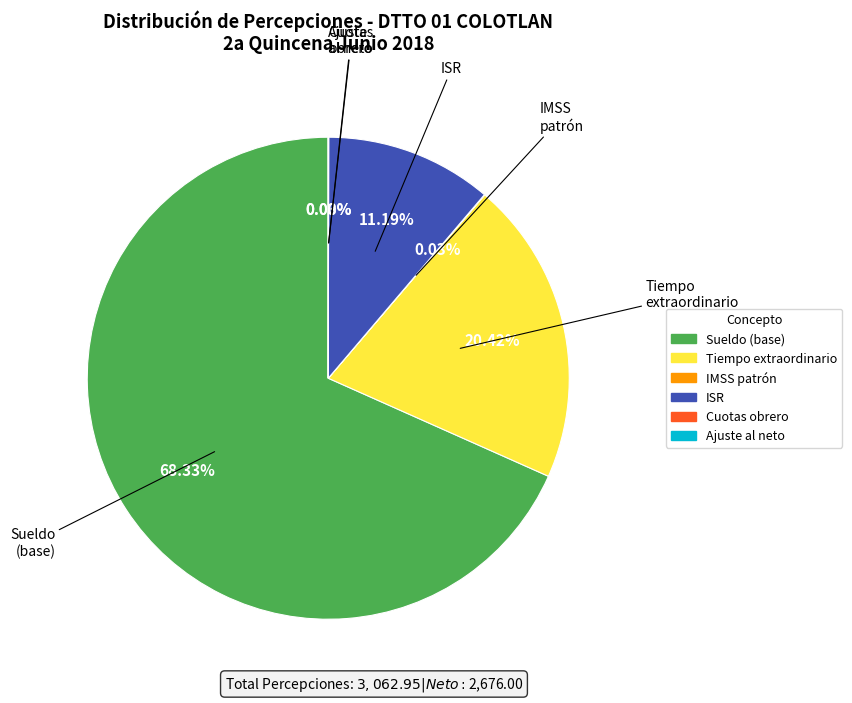

Does any single category account for the majority?

Yes